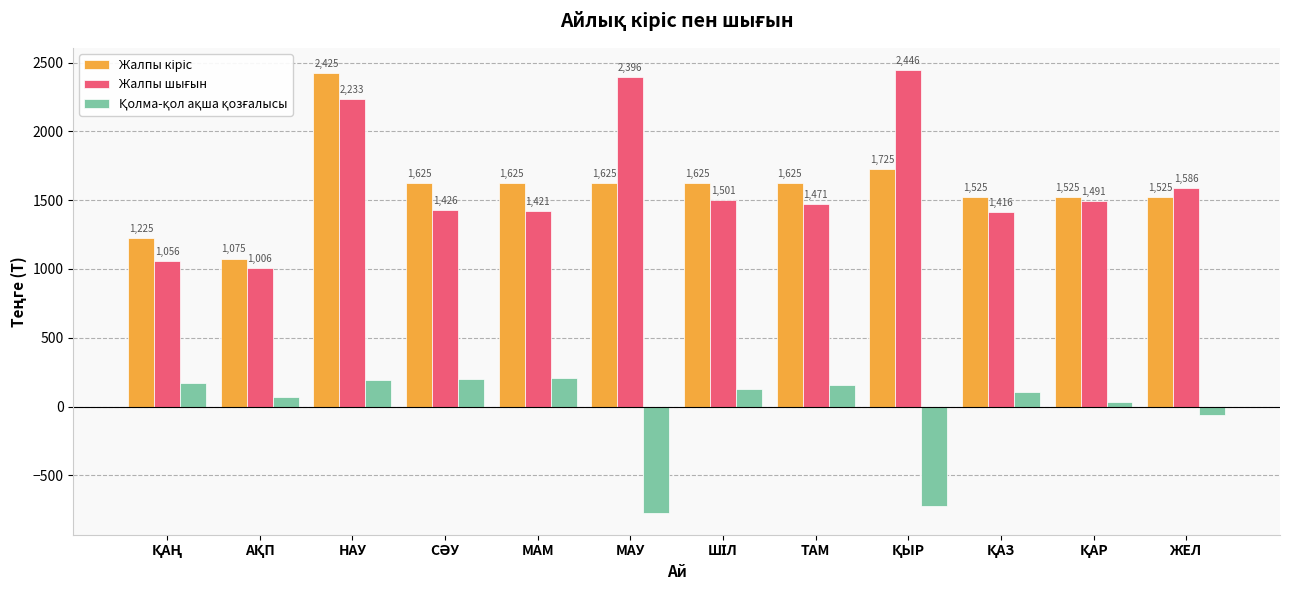

At which category is the sum across all series the highest?

НАУ